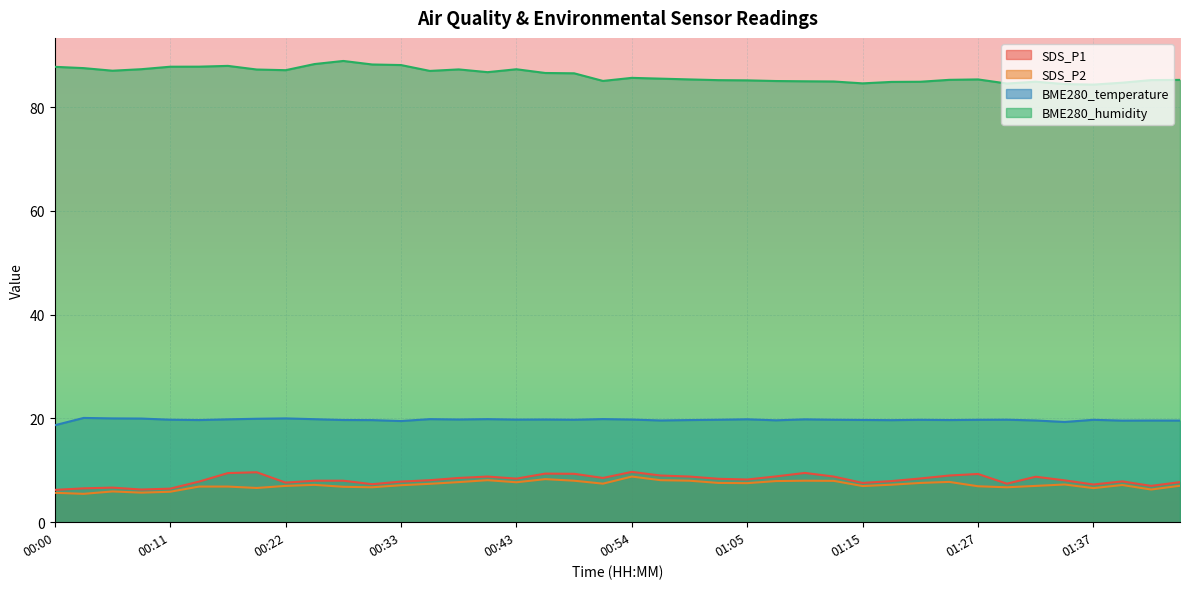

Which series changed the most between 00:36 and 00:51?

BME280_humidity